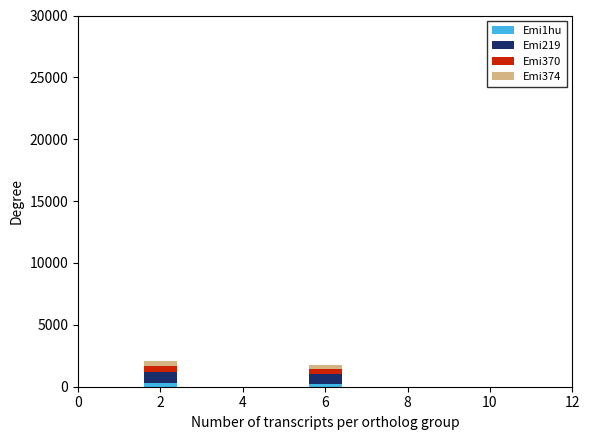

Does the chart contain any negative values?

No